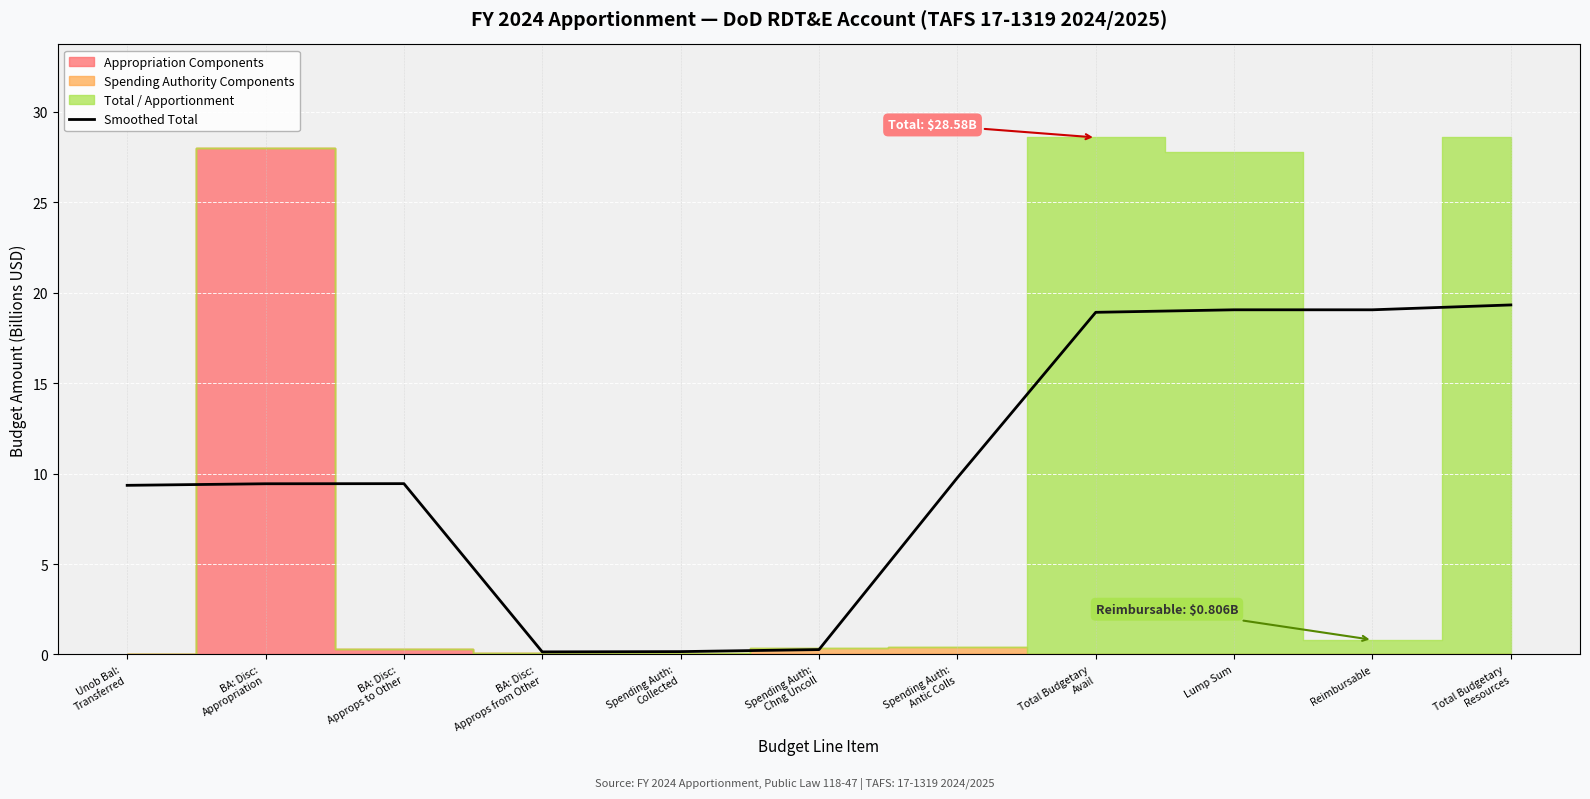

How many lines are shown in the chart?

1